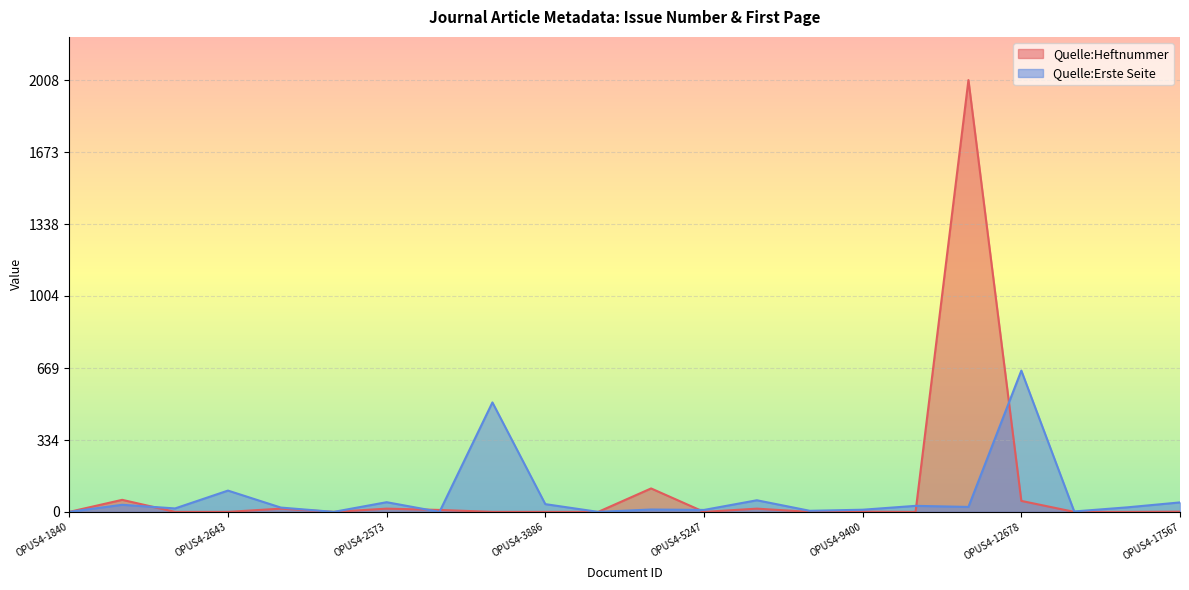

Which has a higher value, OPUS4-3886 or OPUS4-14357?

OPUS4-3886